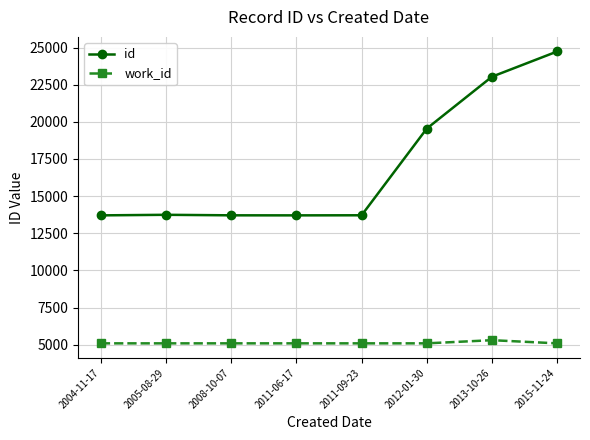

What is the maximum value shown in the chart?

24739